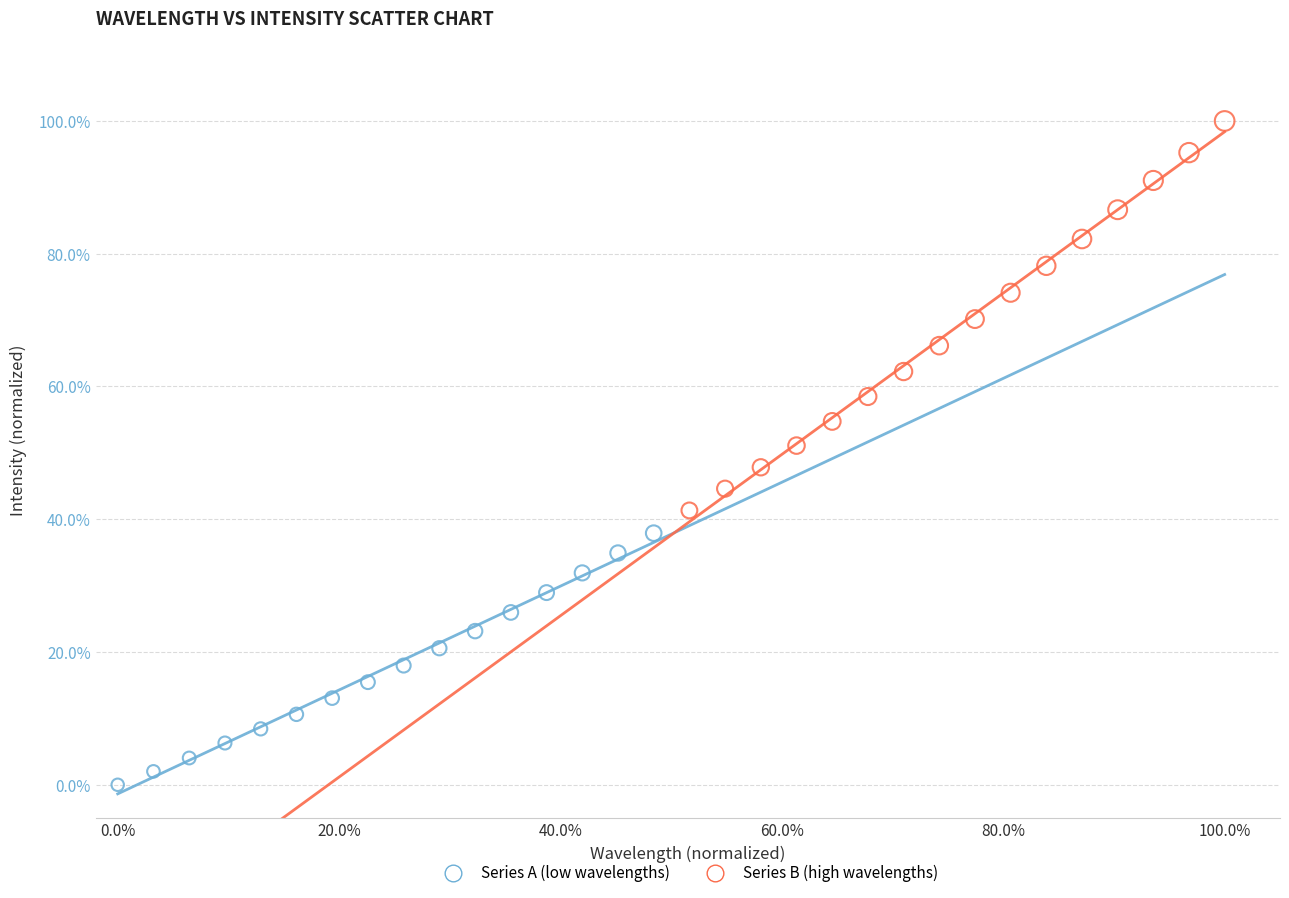

Which series reaches the minimum Y coordinate?

Series A (low wavelengths)